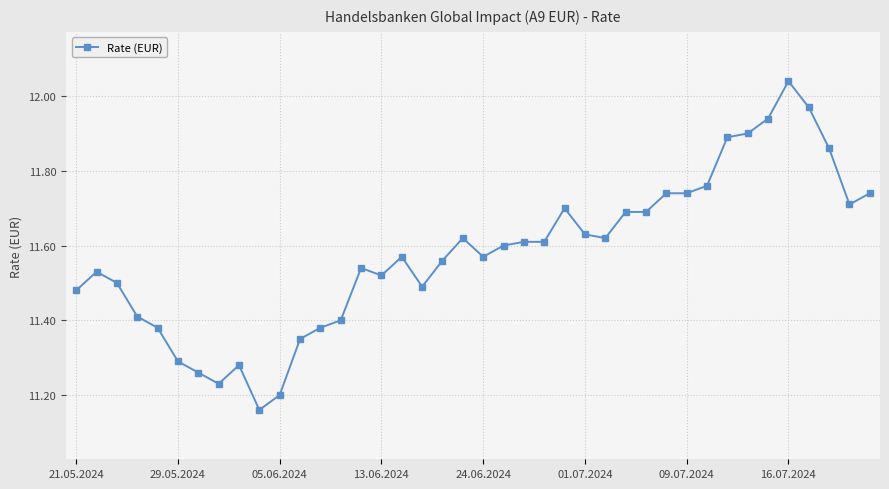

What is the sum of all values?

463.2